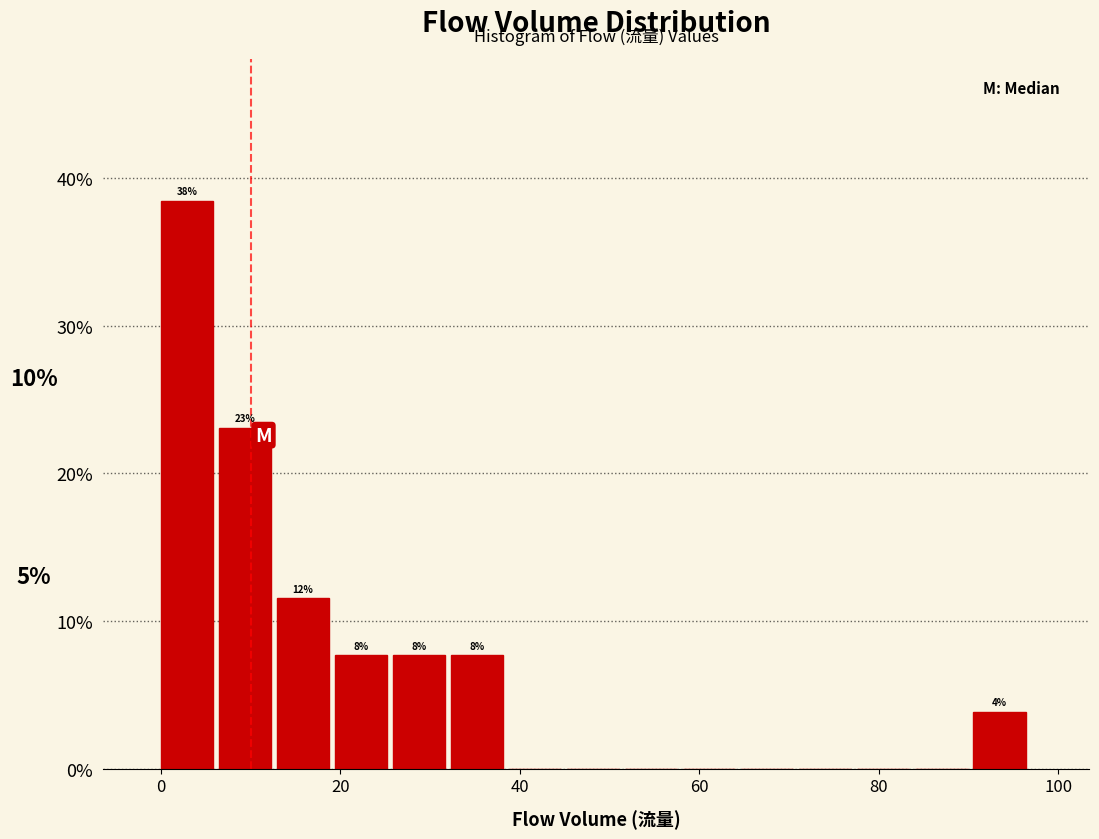

Read against the x-axis, roughly where is the centre of the tallest bar?

2